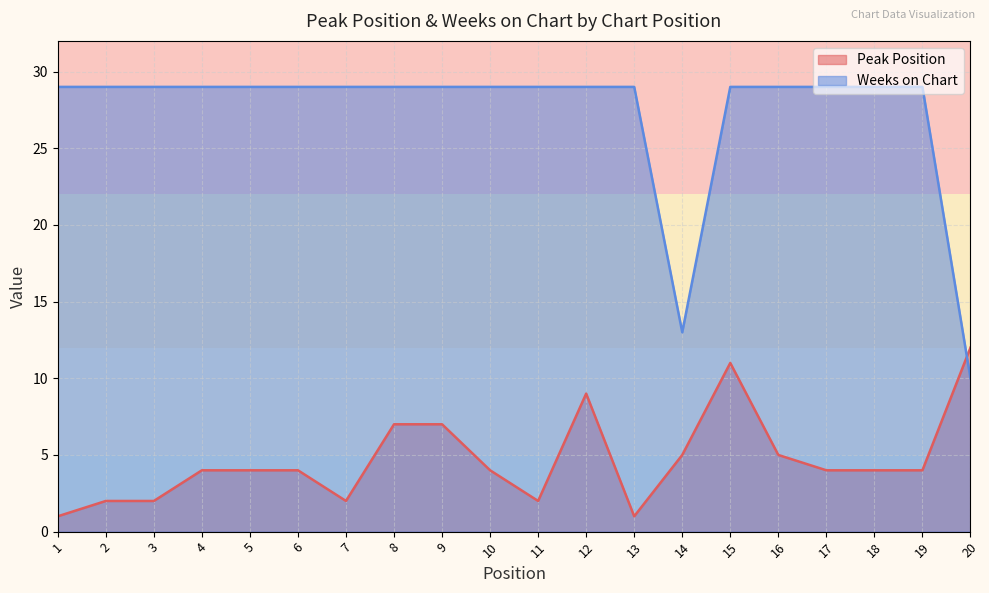

What is the sum of all Peak Position values?

94